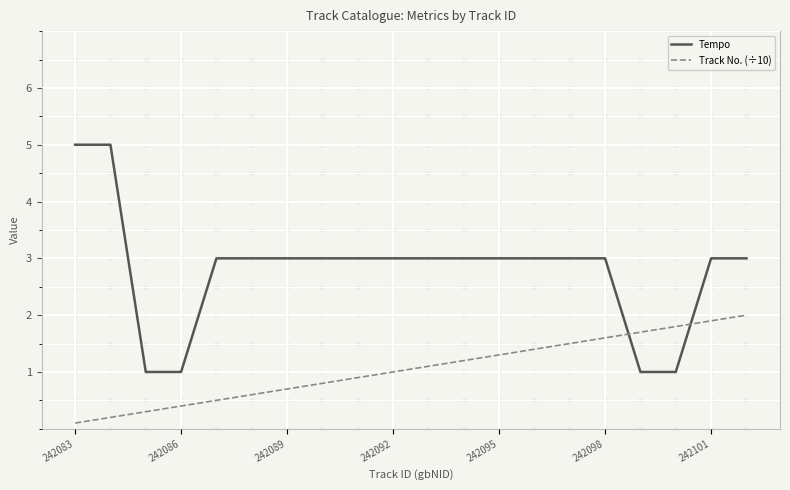

Which series has the widest spread of values?

Tempo